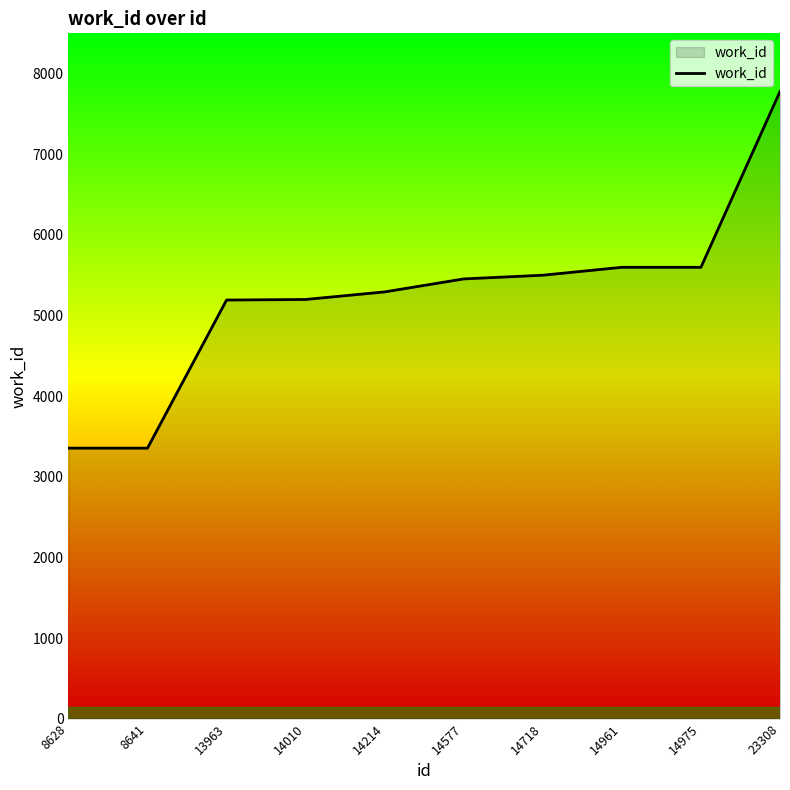

What is the approximate value at 14577?

5454